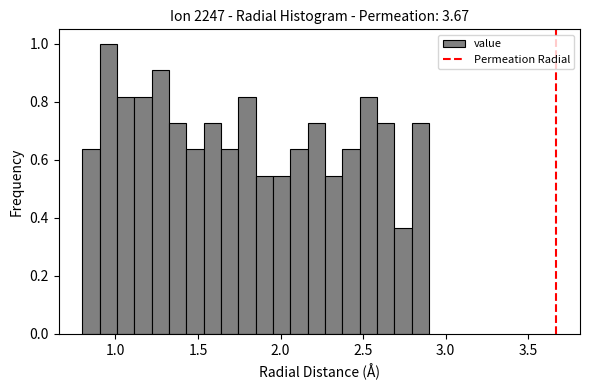

Read against the x-axis, roughly where is the centre of the tallest bar?

0.95